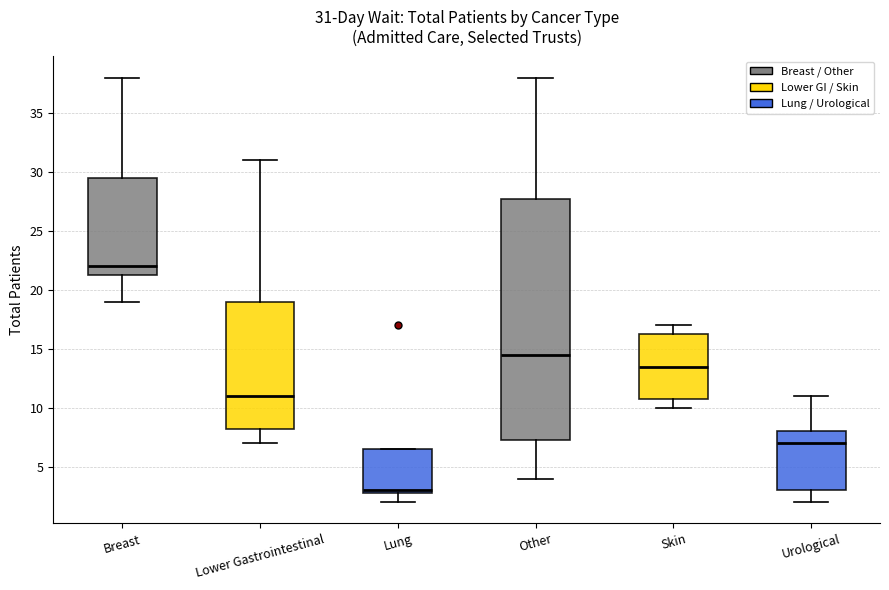

Which box's median line is the lowest?

Lung